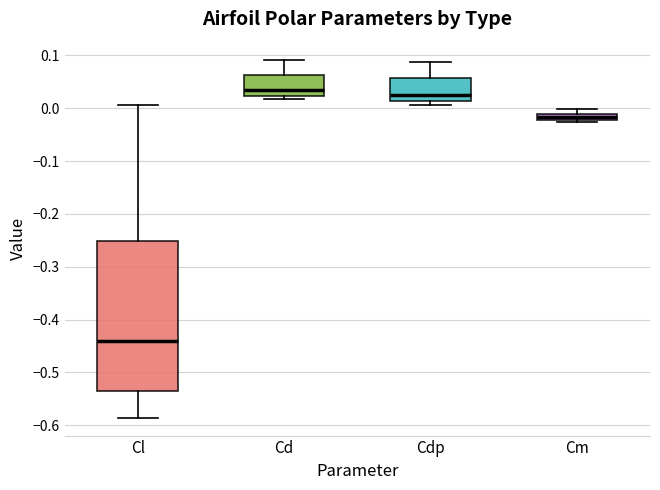

Where is the lower edge of the box for Cm on the y-axis? The values are not printed on the chart, so give them approximately, as read against the axis.

-0.02